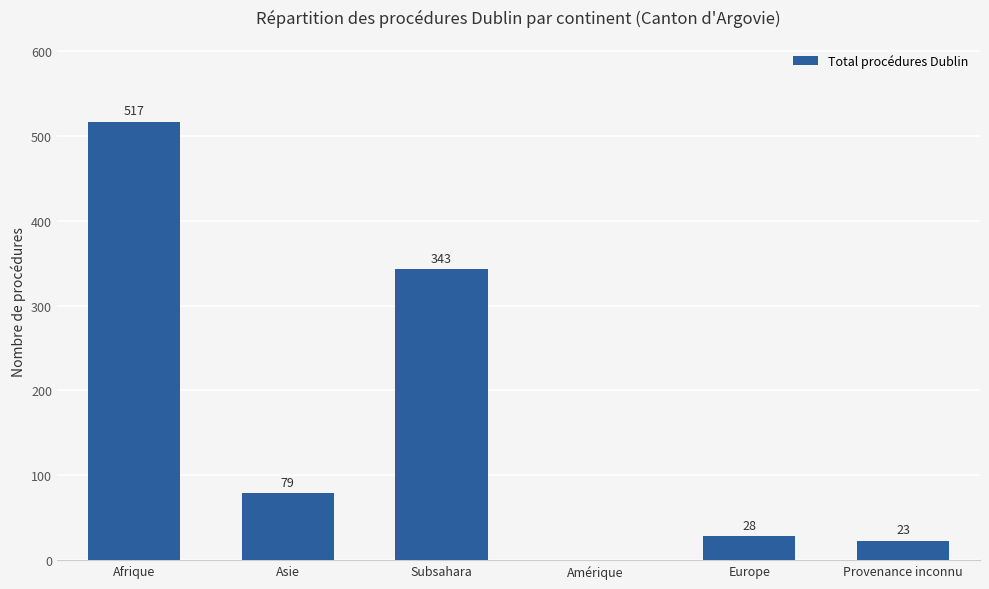

What is the change in value from Amérique to Europe?

+28